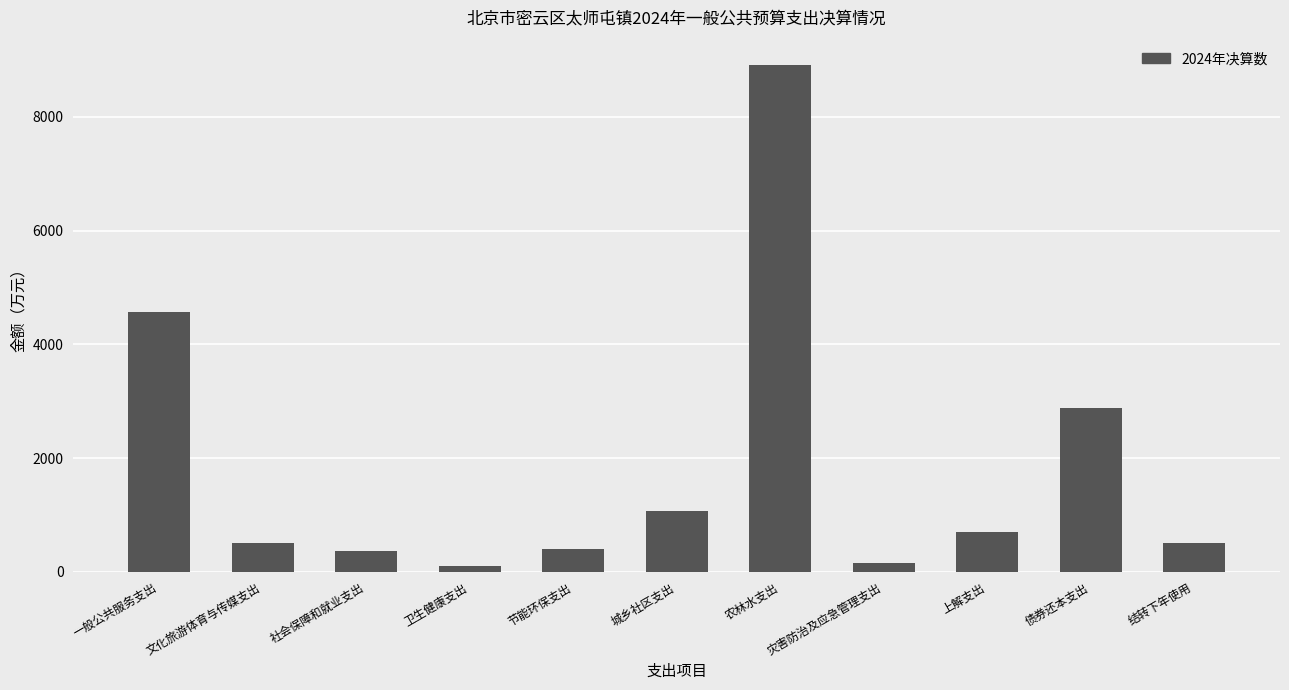

What is the average value?

1831